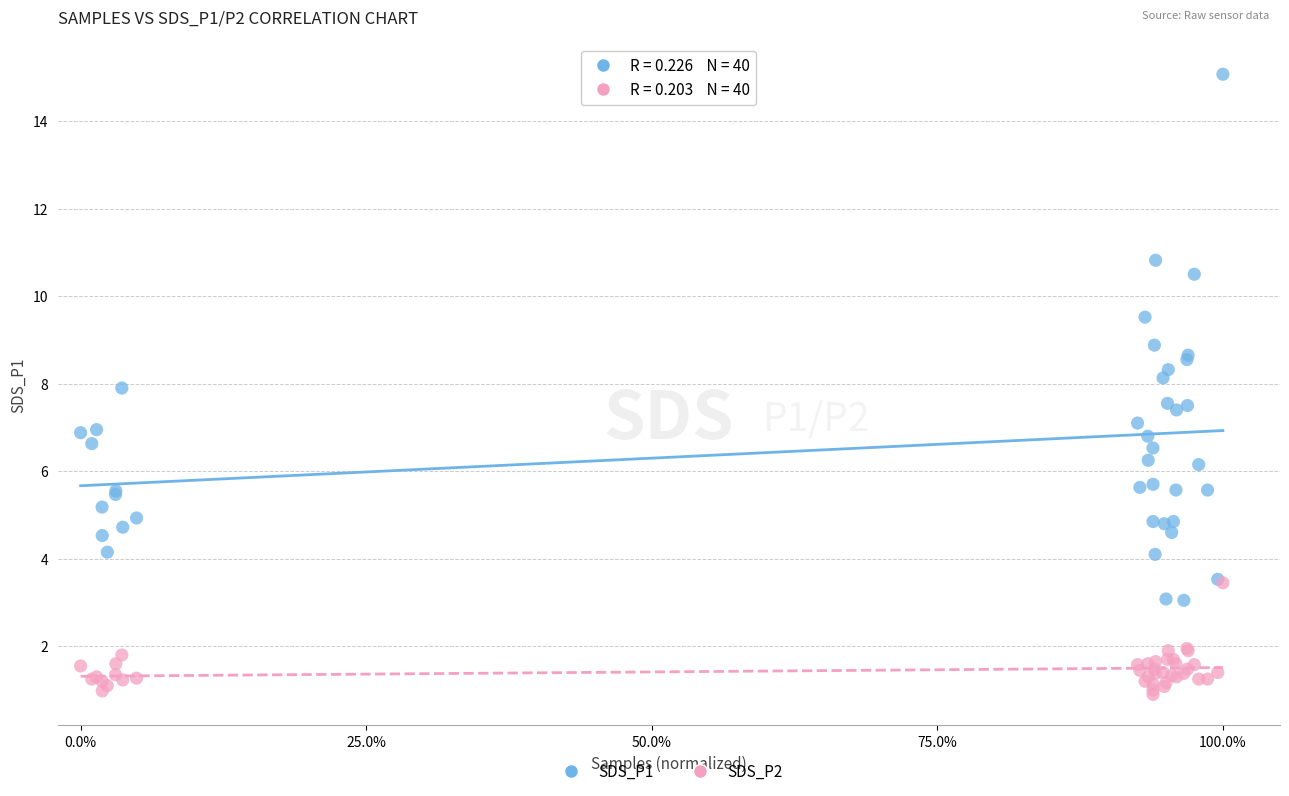

Which series has the largest Y range (max minus min)?

SDS_P1